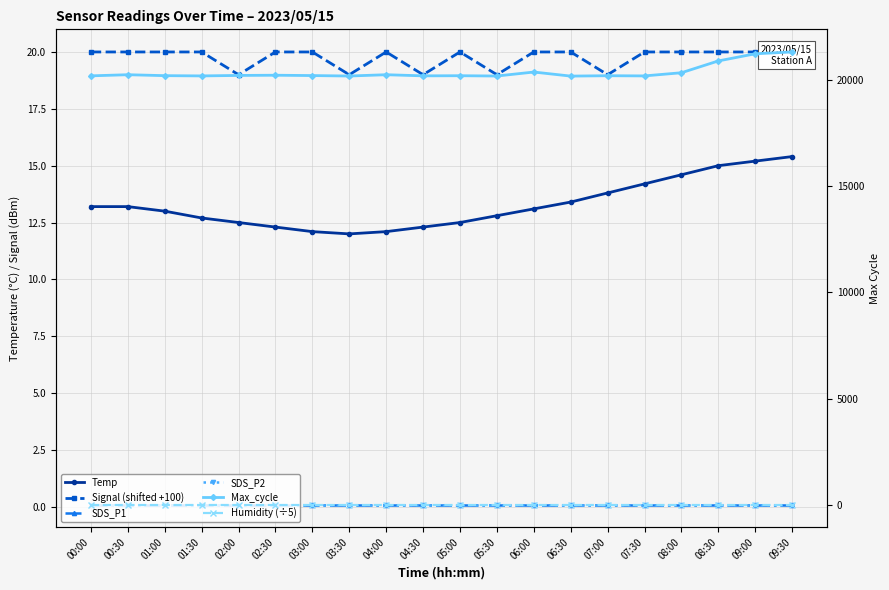

At which label does SDS_P1 reach its minimum?

00:00